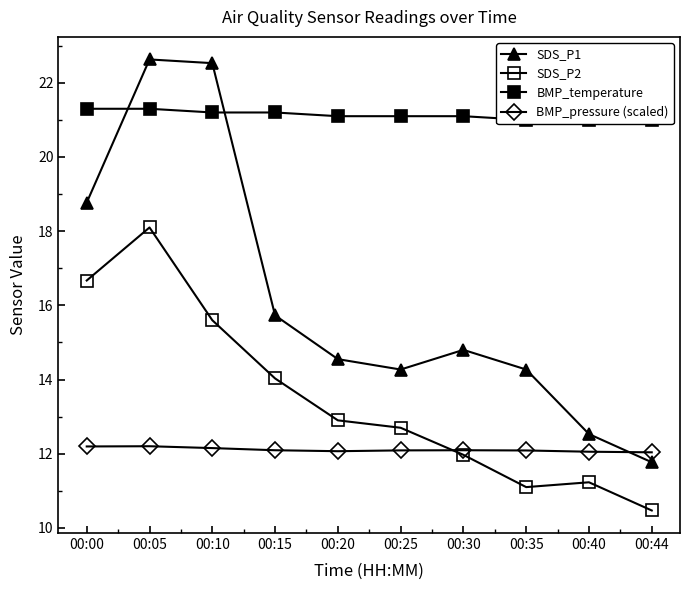

What is the average value of the BMP_temperature series?

21.1